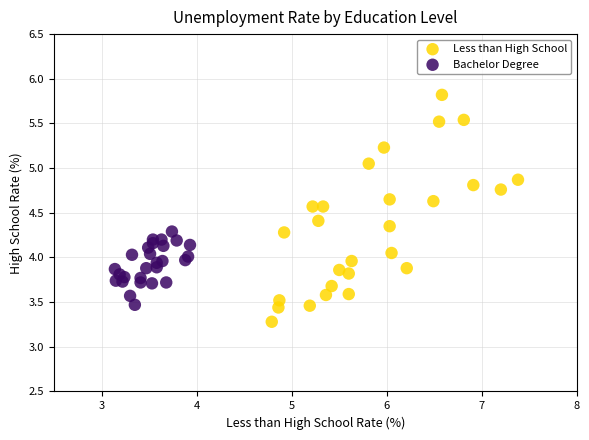

Which series reaches the maximum Y coordinate?

Less than High School